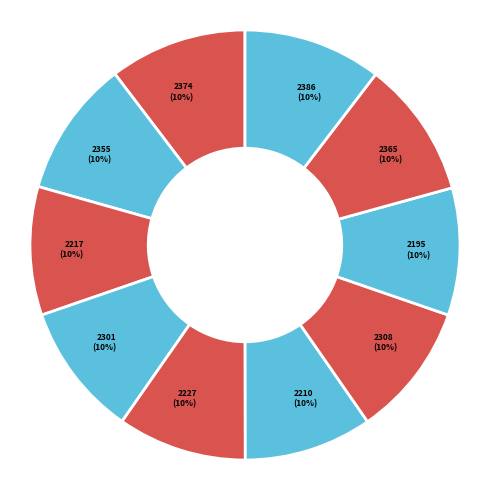

Is there a majority slice in this chart?

No